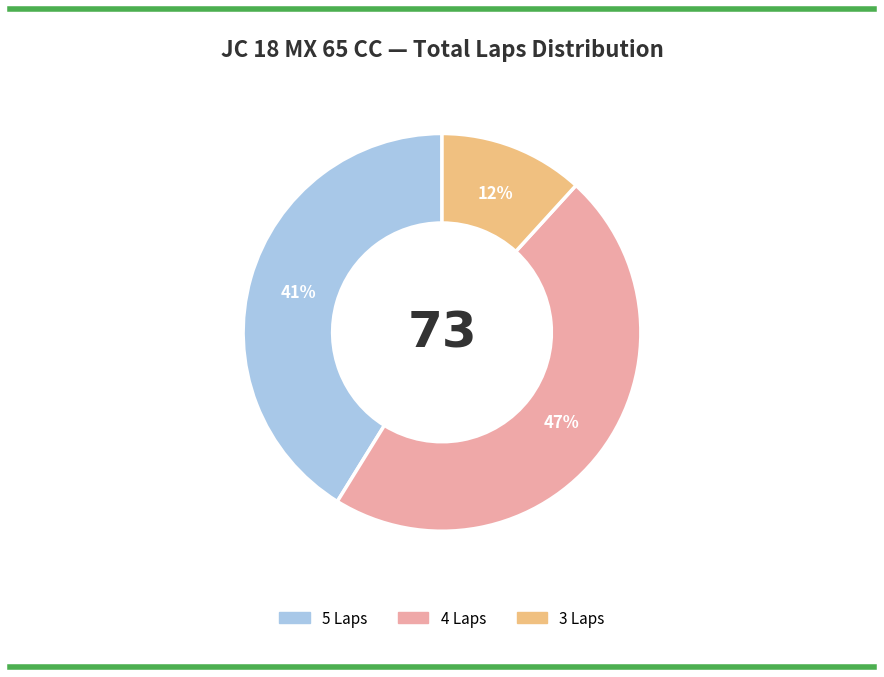

Is it true that 5 Laps is 29% of the pie?

False